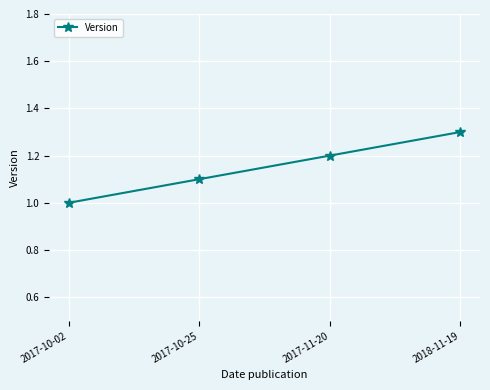

What is the value of the 2nd point from the left?

1.1